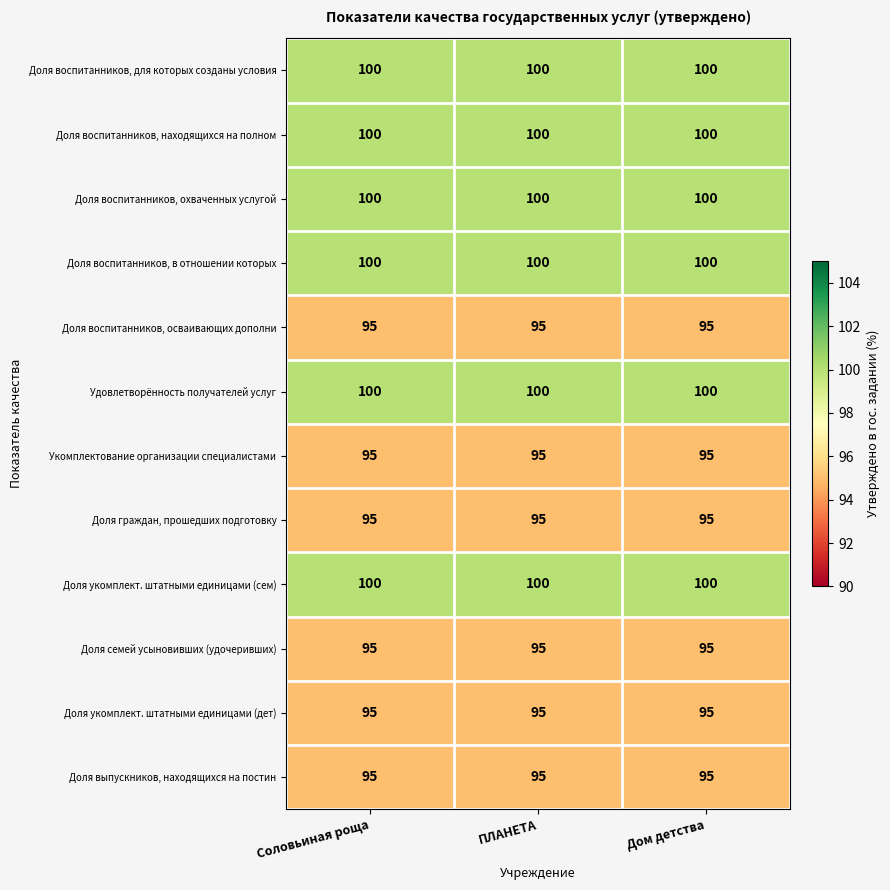

Is it true that Доля воспитанников, охваченных услугой equals 70 at Дом детства?

False